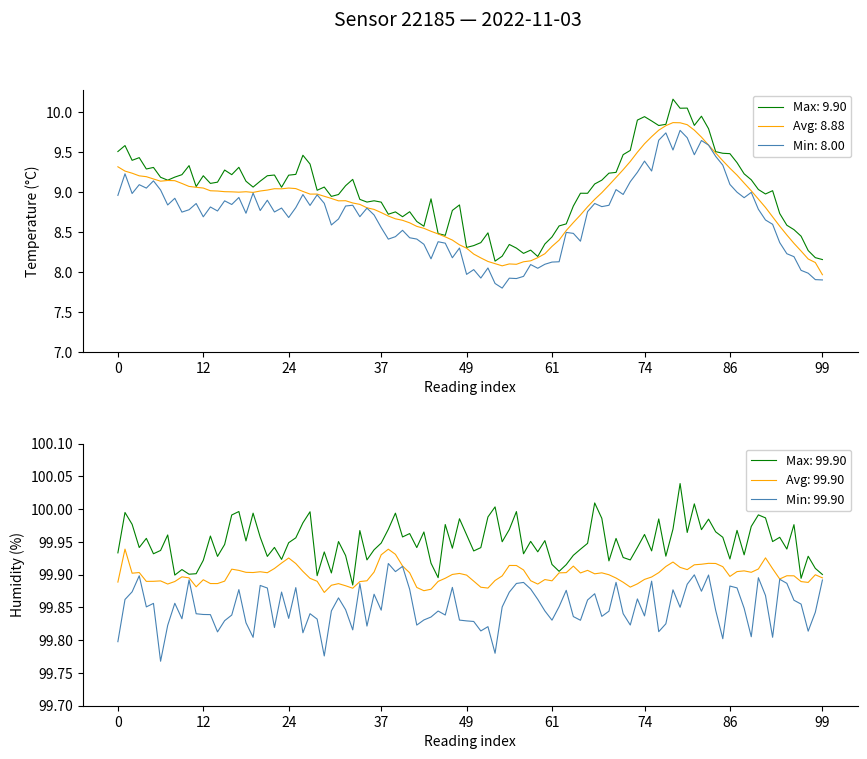

Rank the series at 01:50 from lowest to highest value.

temperature, humidity